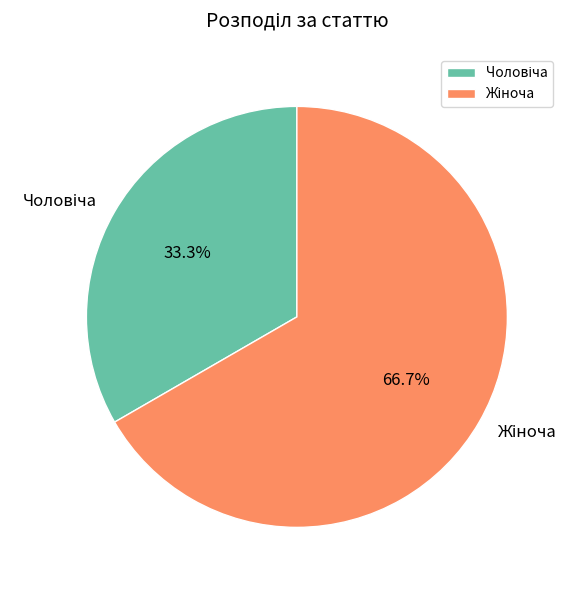

To the nearest percent, what is the difference between the largest and smallest slice percentages?

33%